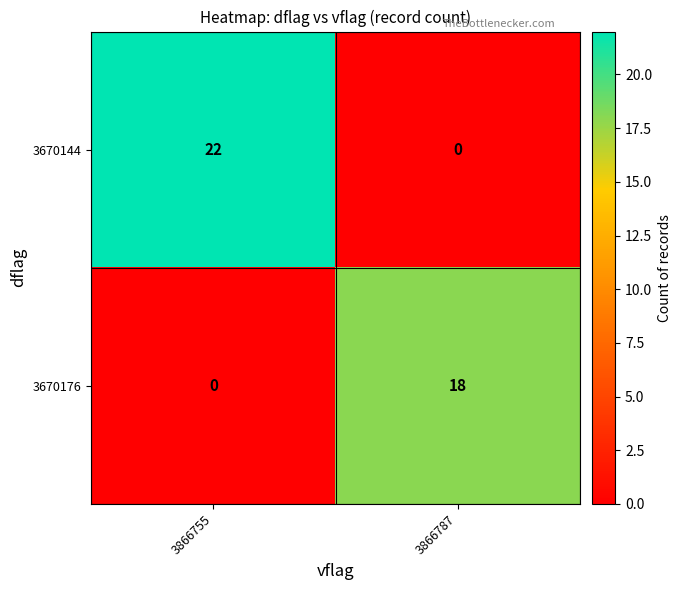

At how many categories does at least one series exceed 3?

2